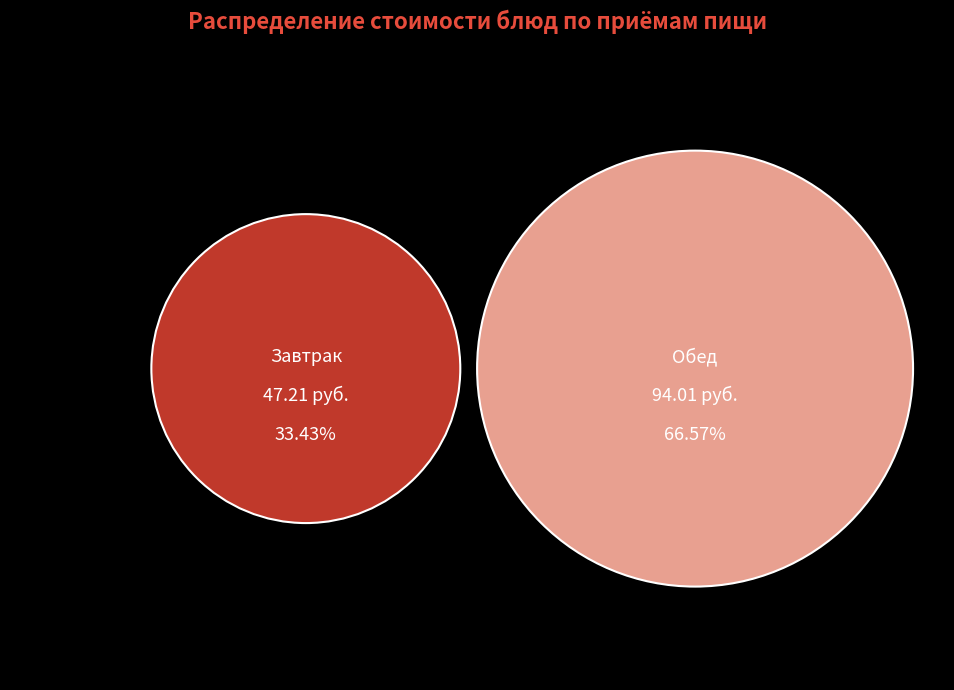

To the nearest percent, what portion does Хлеб пшеничный 1с (завтрак) represent?

2%